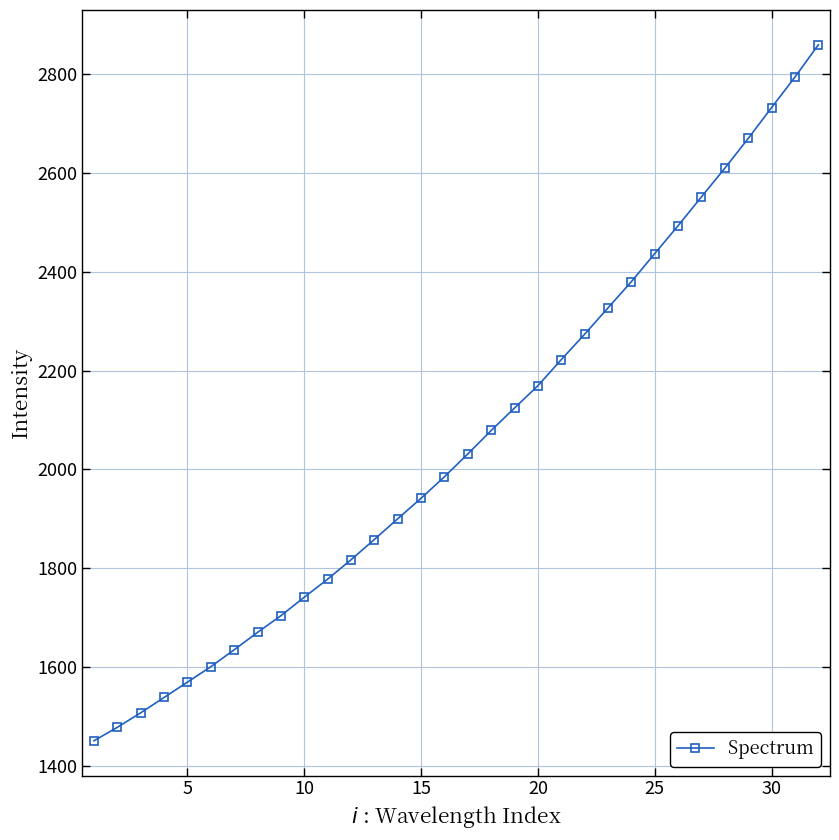

What is the average value?

2060.3